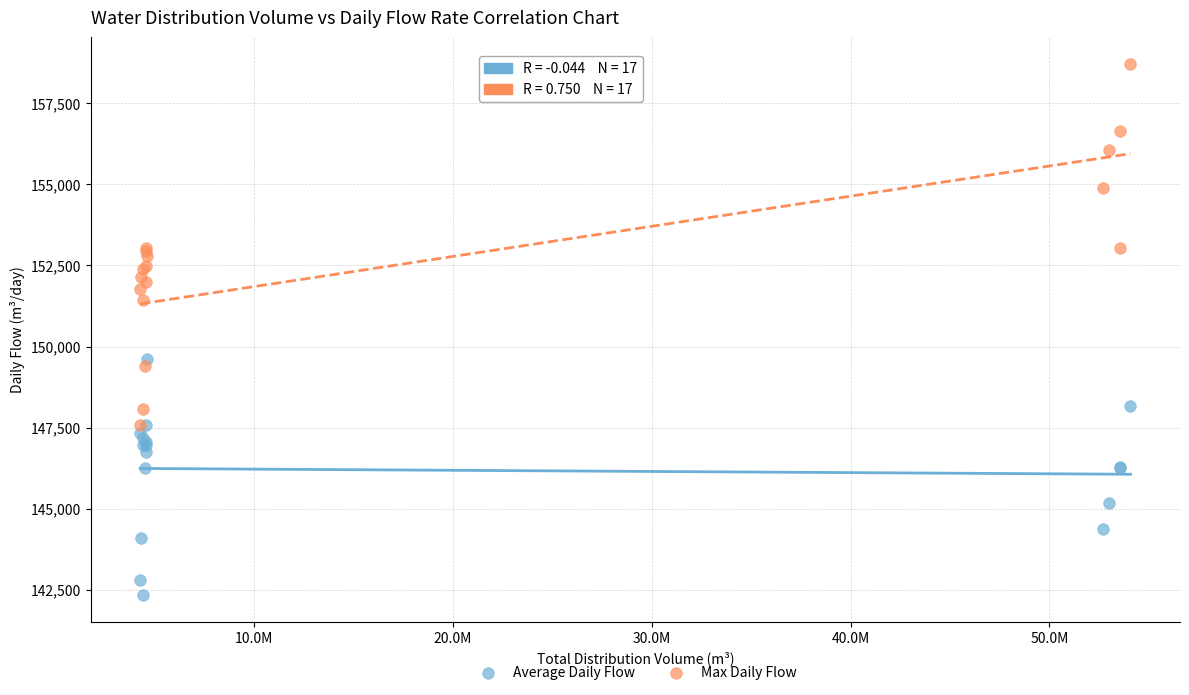

Which series has the widest spread of Y values?

Max Daily Flow